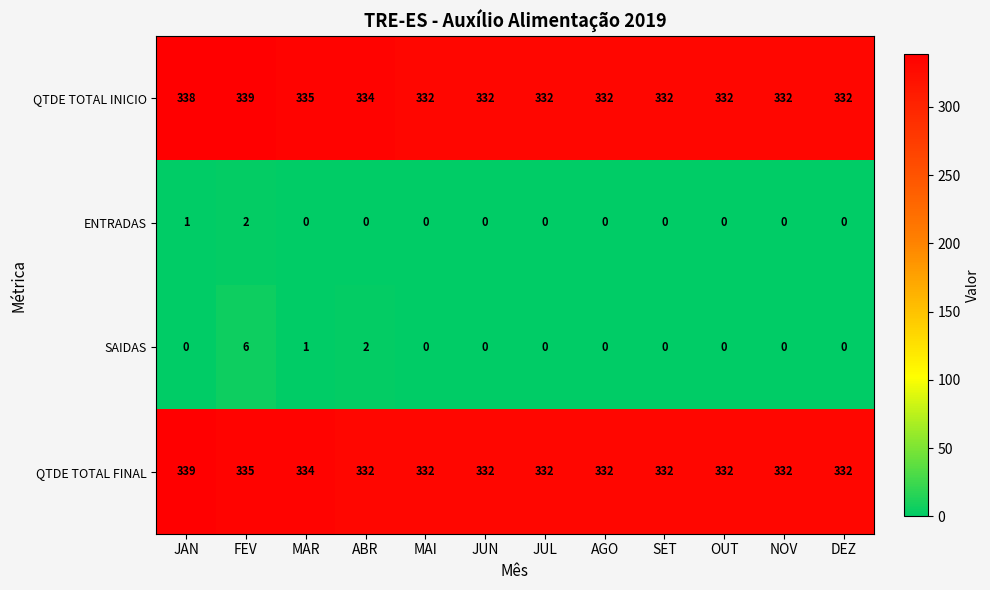

Which series has the largest total across all categories?

QTDE TOTAL INICIO